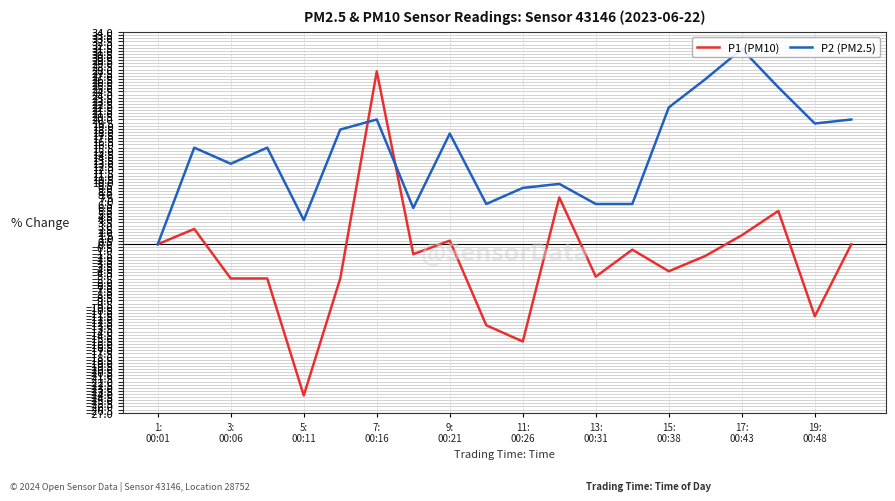

The value of P2 (PM2.5) at 11: 00:26 is 2.8. True or false?

False